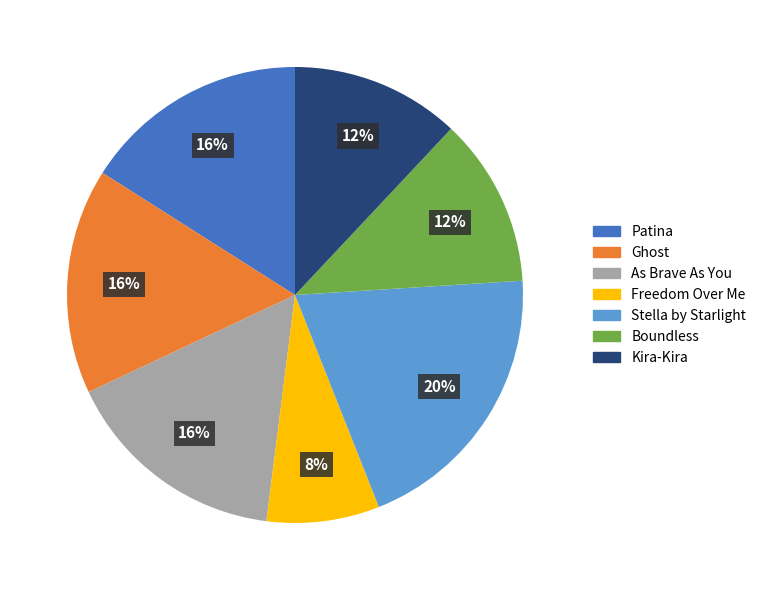

Combined, do Stella by Starlight and Ghost account for over 50%?

No